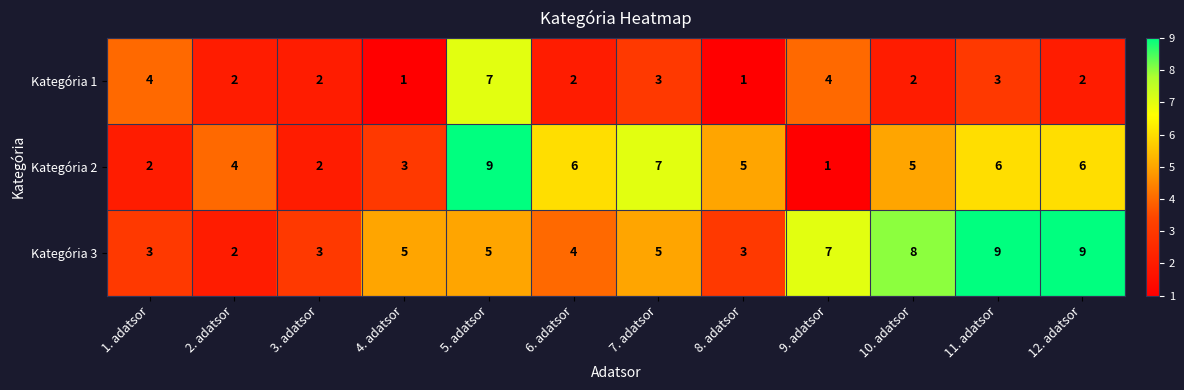

Count the Kategória 1 values in the range 2 to 4.

9